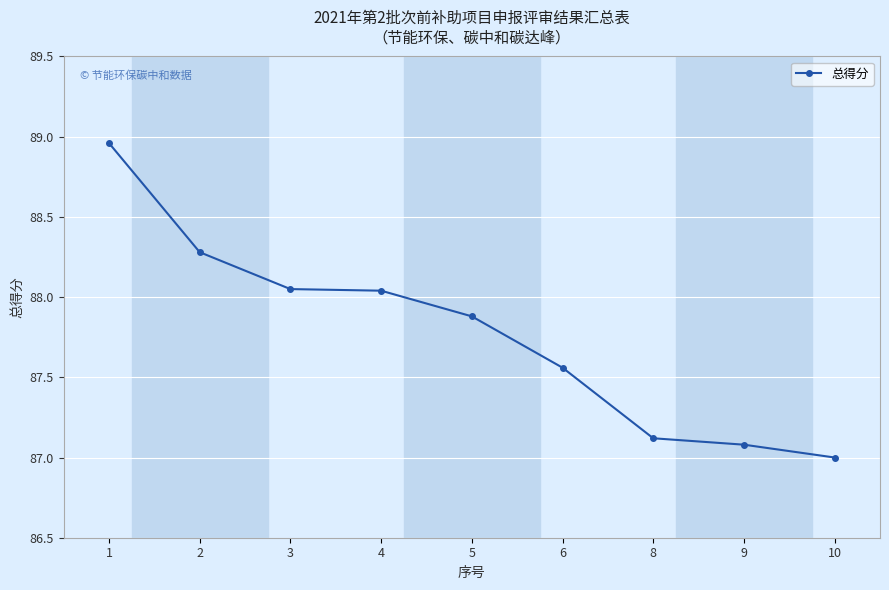

What is the smallest value displayed?

87.0